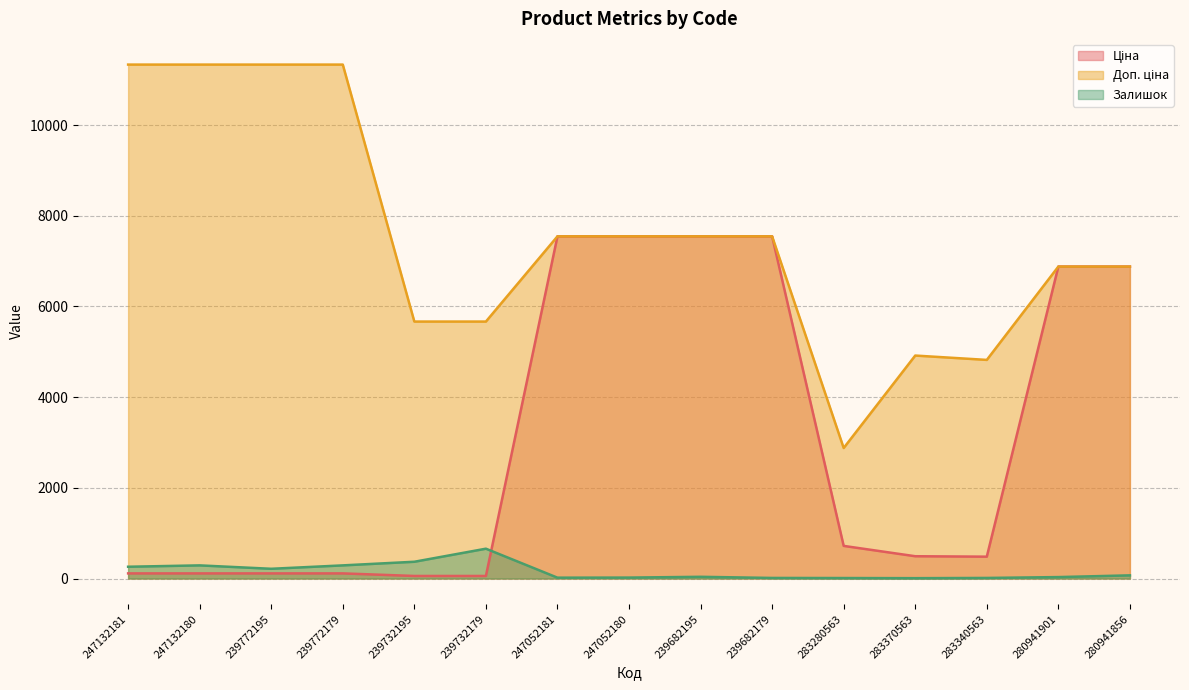

What is the greatest value displayed?

11334.0